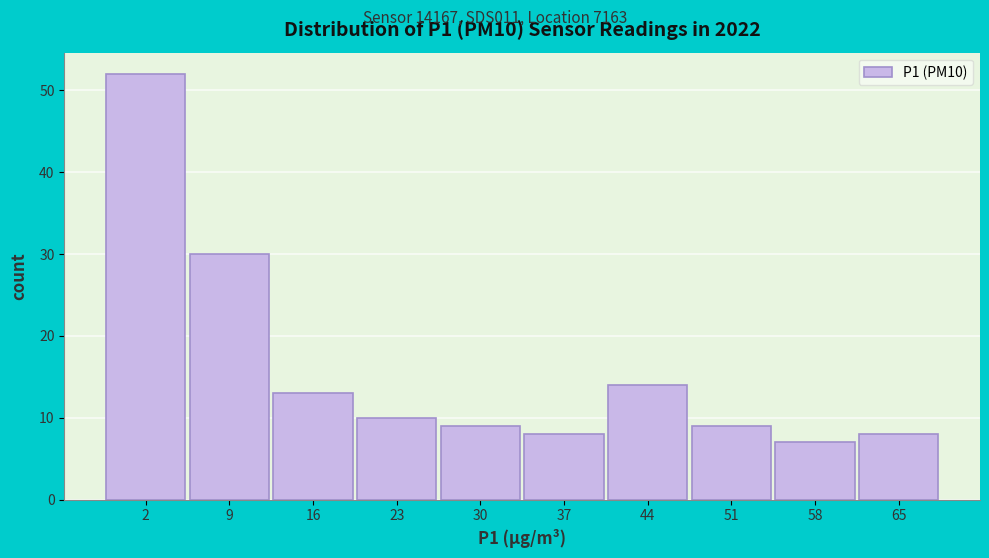

Reading left to right, transcribe all the data shown in this chart.

2=52	9=30	16=13	23=10	30=9	37=8	44=14	51=9	58=7	65=8